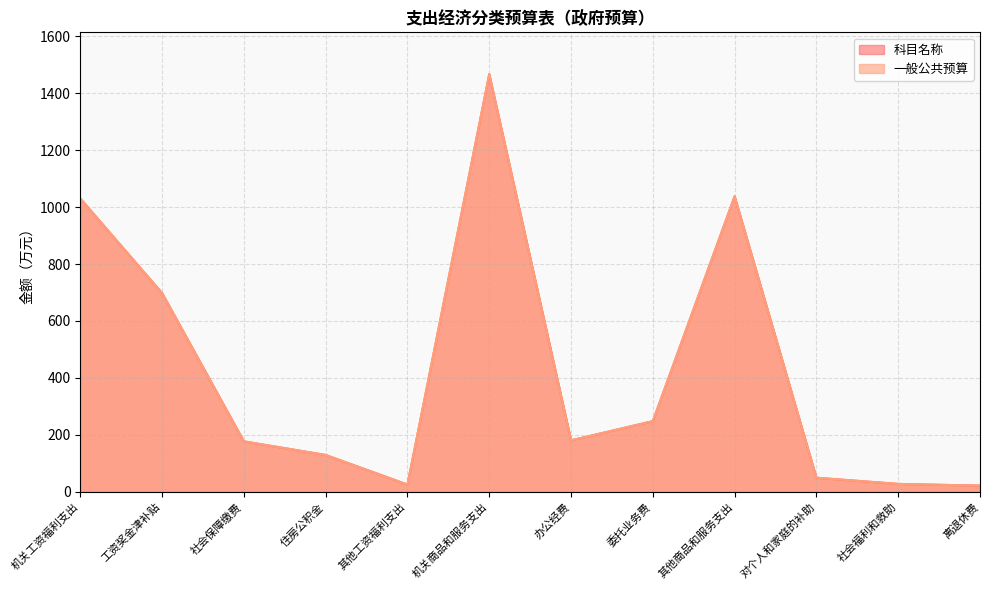

What is the value of the 一般公共预算 point at the 1st from the left?

1030.2